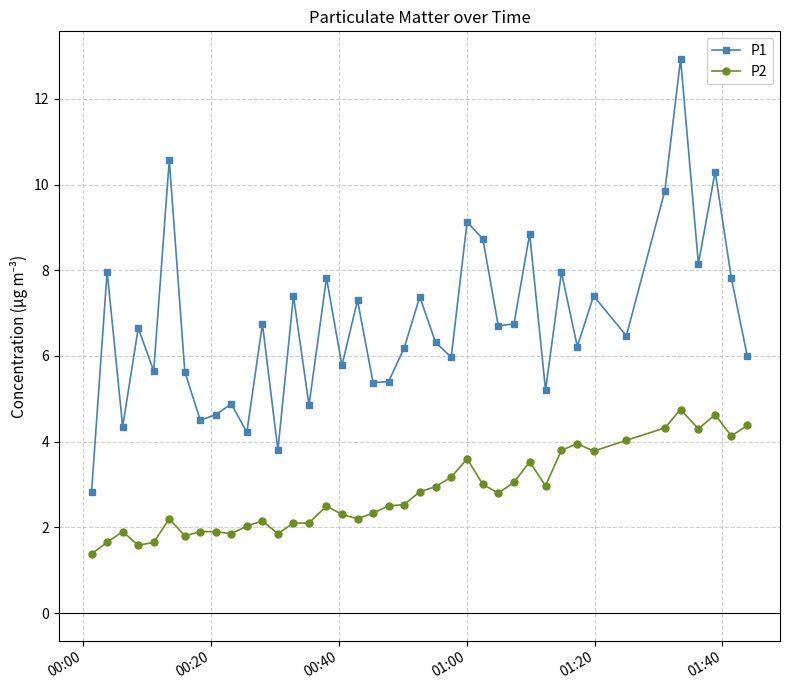

Which series has the widest spread of values?

P1